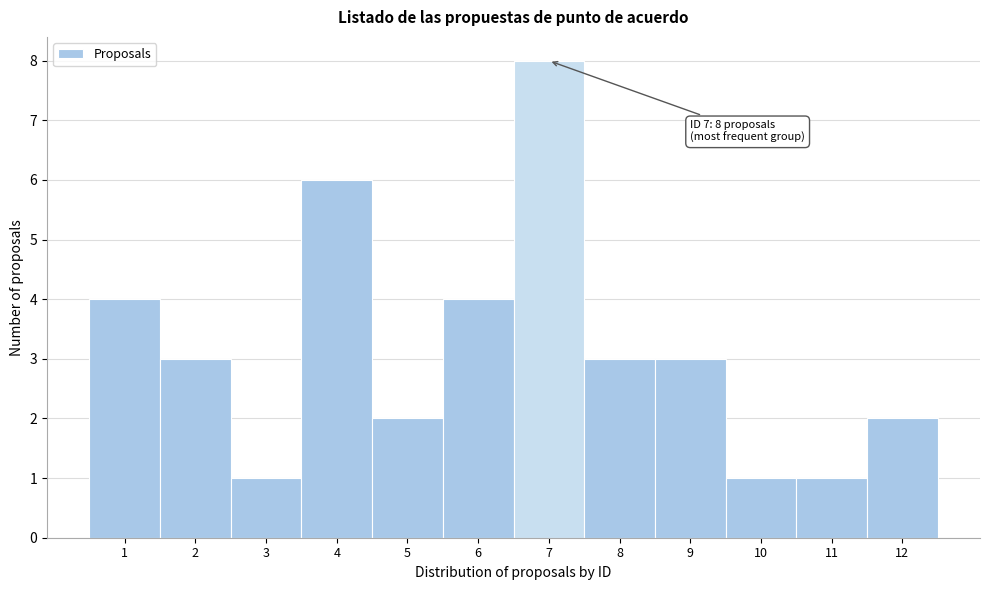

Which range on the x-axis has the tallest bar?

6.5 to 7.5